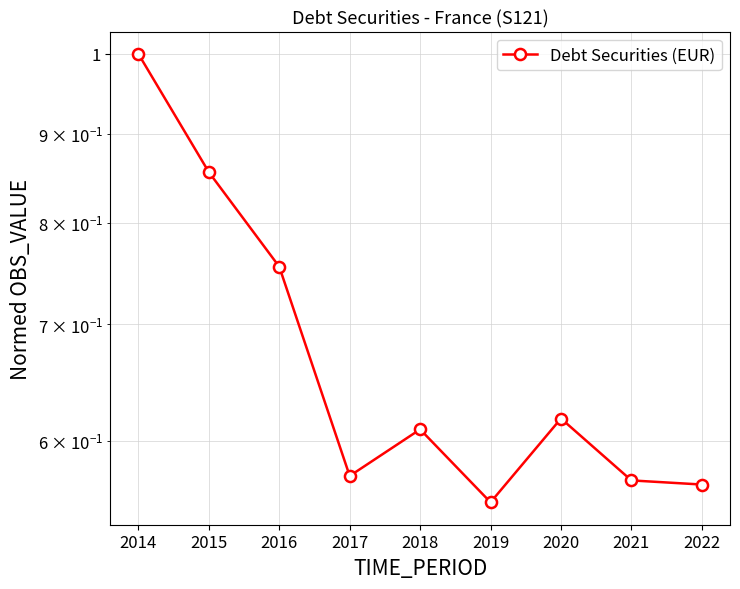

Reading left to right, list all the values displayed in this chart.

2014=1.0	2015=0.9	2016=0.8	2017=0.6	2018=0.6	2019=0.6	2020=0.6	2021=0.6	2022=0.6